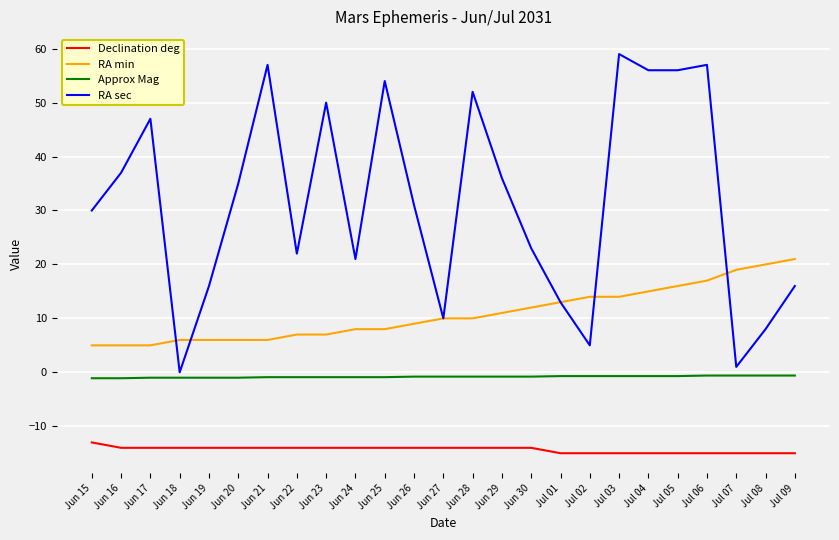

Is it true that Declination deg equals -25.3 at Jul 07?

False